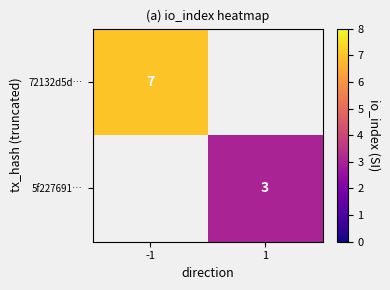

True or false: 5f227691… has a value of 3 at 1.

True